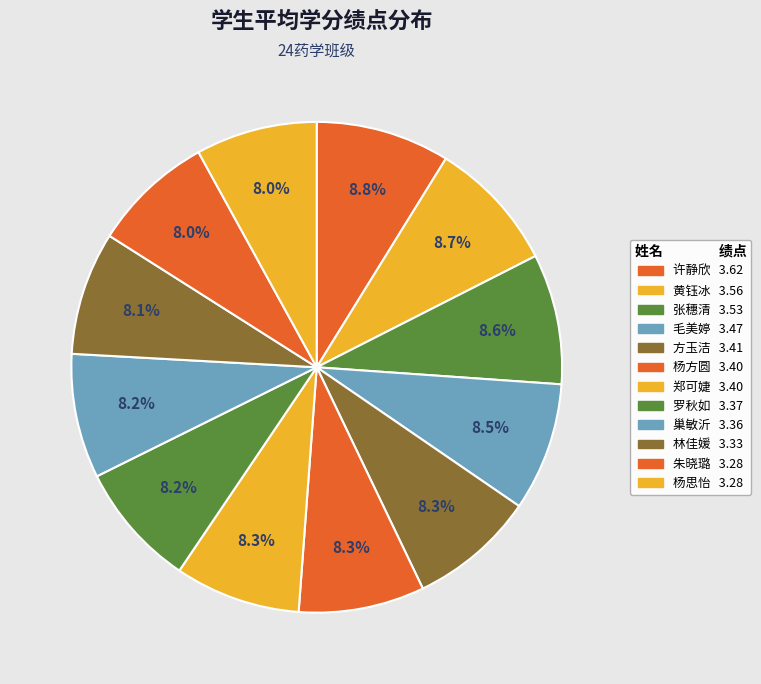

To the nearest percent, what portion does 林佳媛 represent?

8%